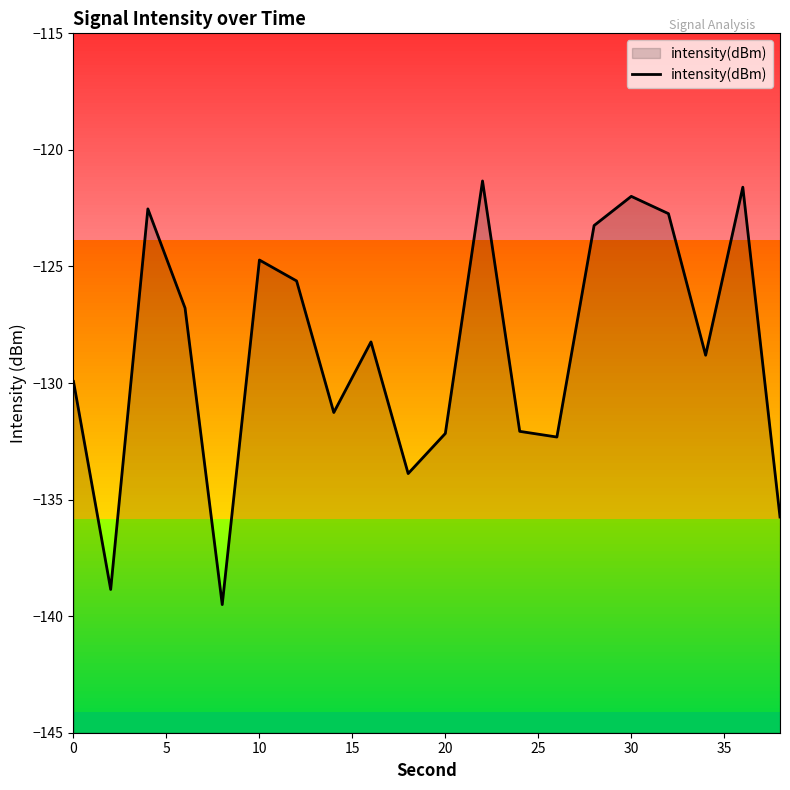

What is the minimum value shown in the chart?

-139.5